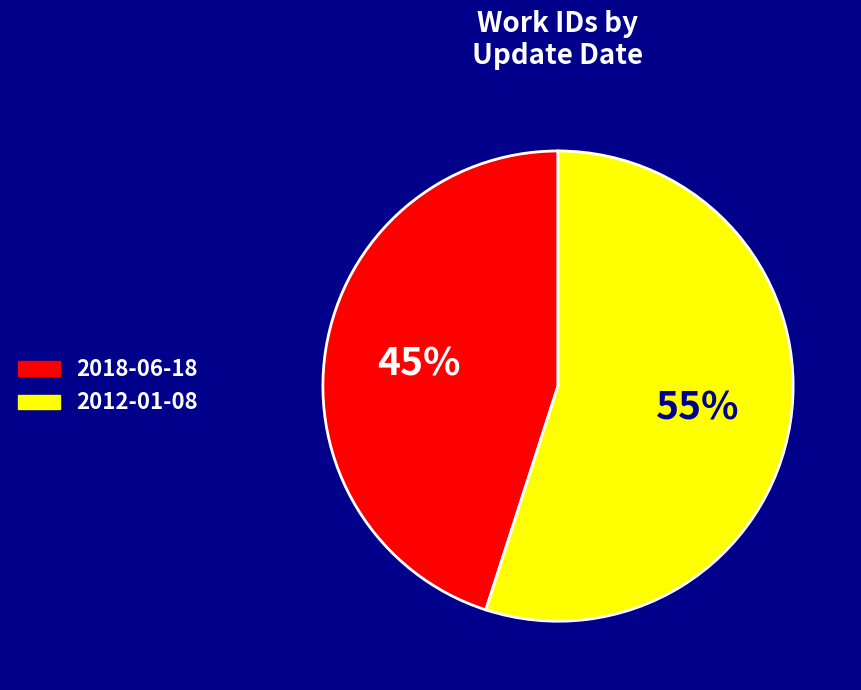

Is the sum of 2018-06-18 and 2012-01-08 greater than half?

Yes